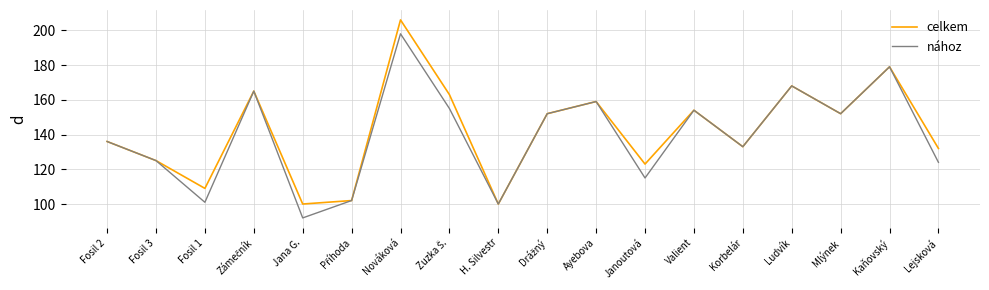

What is the difference between the second highest and second lowest values in the nához series?

79